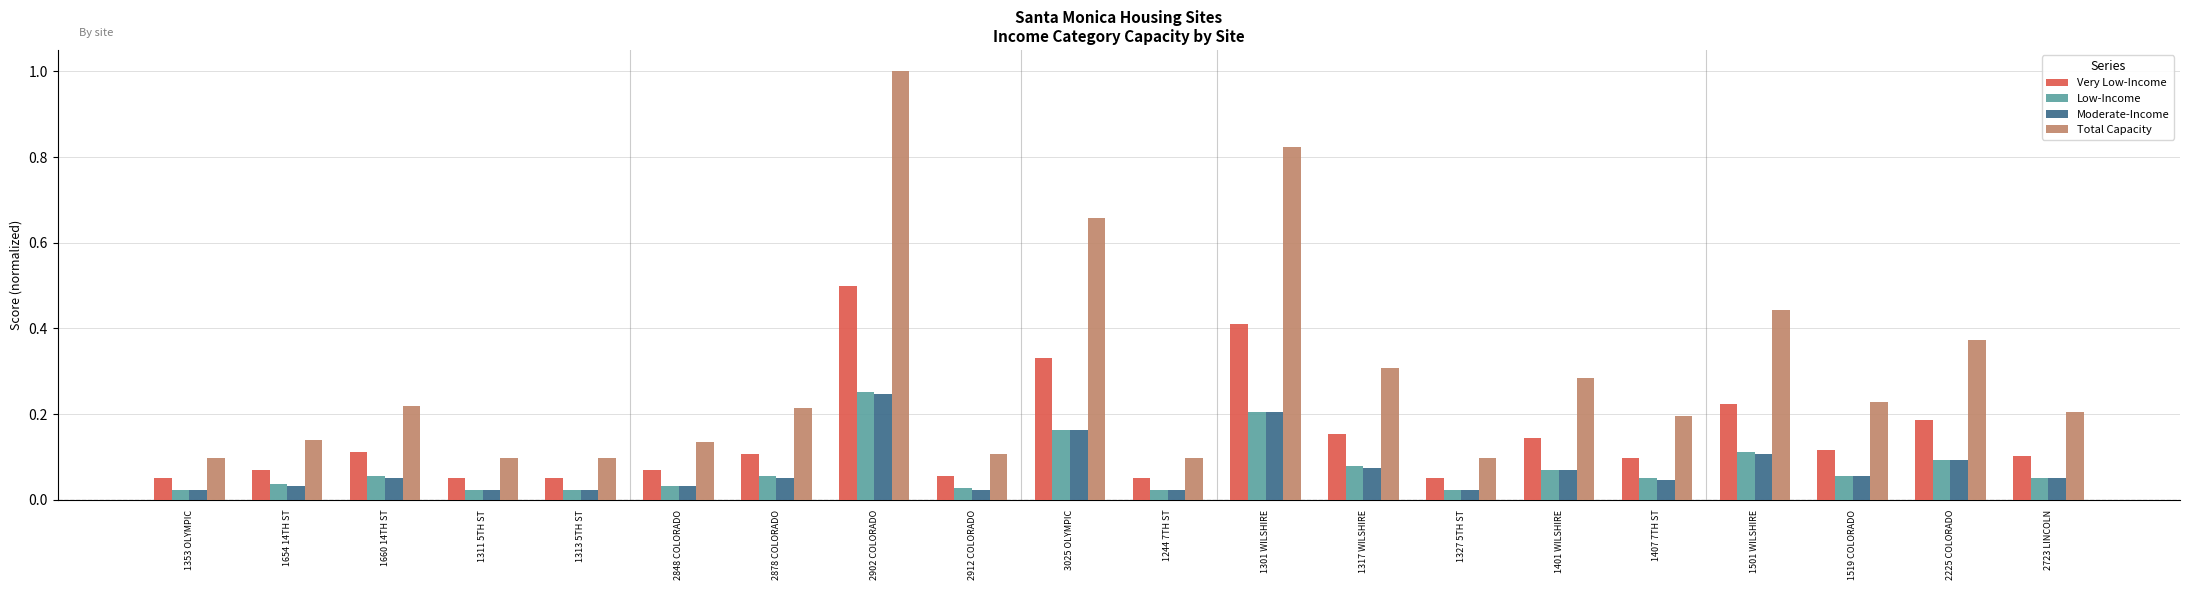

Which series has the largest total across all categories?

Total Capacity